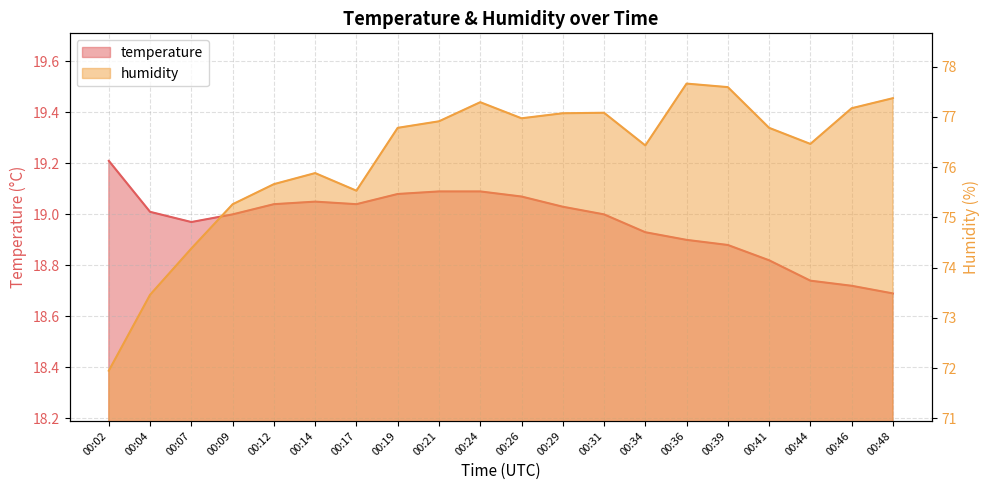

What is the difference between the humidity values at 00:07 and 00:14?

1.5